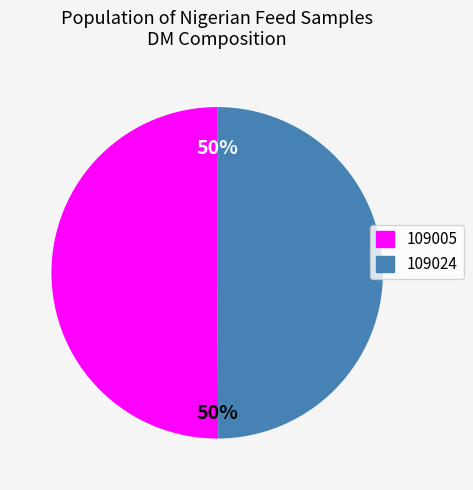

To the nearest percent, what percentage of the pie is 109005?

50%